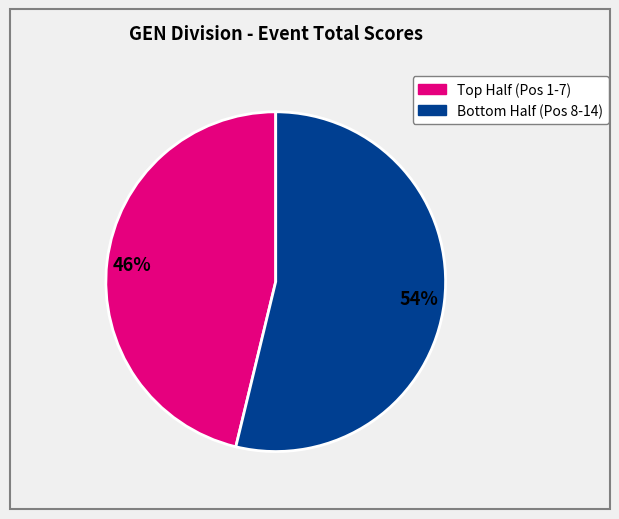

Is there any slice that represents more than half of the pie?

Yes